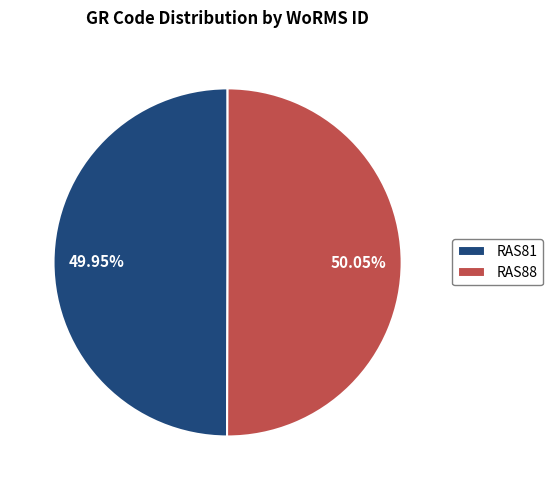

What percentage is the RAS88 slice, to the nearest percent?

50%